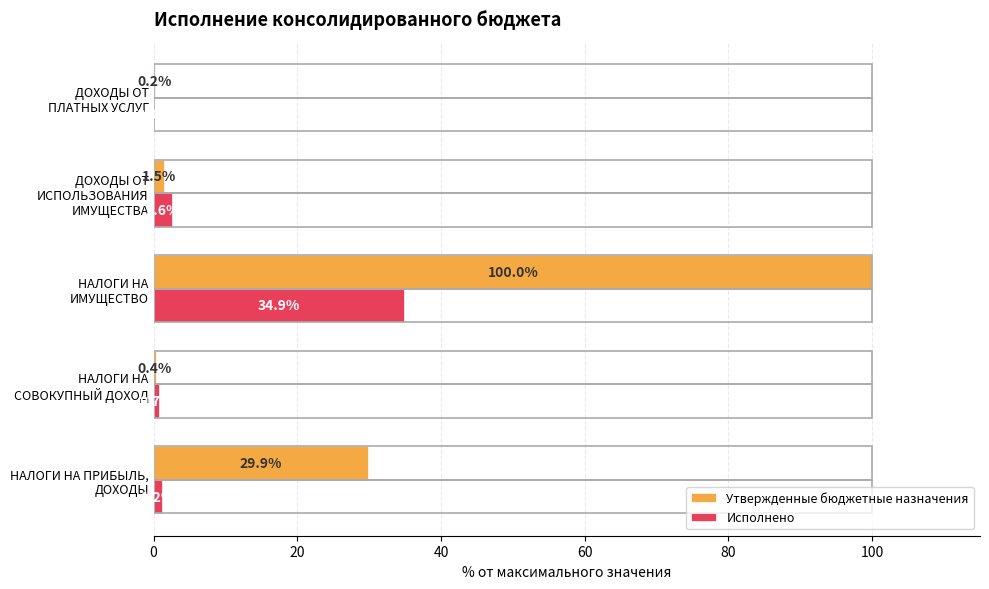

Which series has the largest total across all categories?

Утвержденные бюджетные назначения